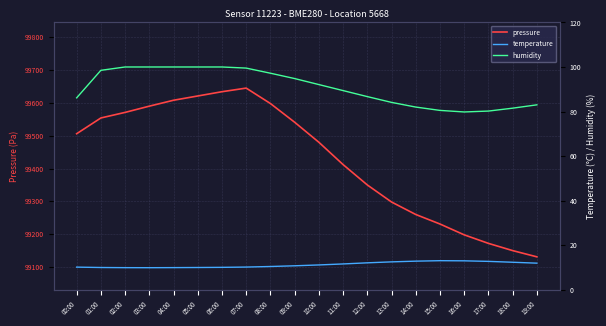

At which label is humidity closest to 89?

11:00